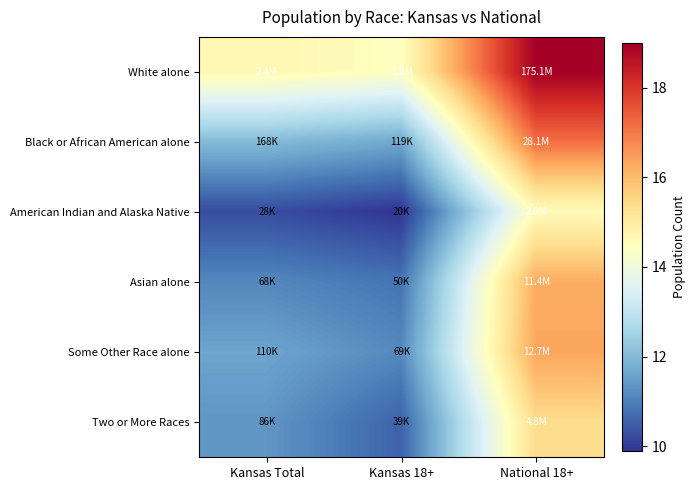

Reading left to right, list all the values displayed in this chart.

White alone: Kansas Total=14.7	Kansas 18+=14.4	National 18+=19.0
Black or African American alone: Kansas Total=12.0	Kansas 18+=11.7	National 18+=17.2
American Indian and Alaska Native: Kansas Total=10.2	Kansas 18+=9.9	National 18+=14.5
Asian alone: Kansas Total=11.1	Kansas 18+=10.8	National 18+=16.3
Some Other Race alone: Kansas Total=11.6	Kansas 18+=11.1	National 18+=16.4
Two or More Races: Kansas Total=11.4	Kansas 18+=10.6	National 18+=15.4